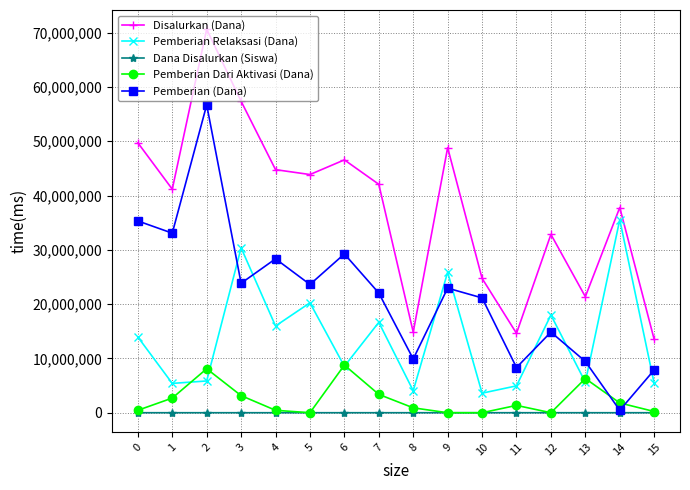

True or false: Disalurkan (Dana) has more than 0 interior local peaks.

True